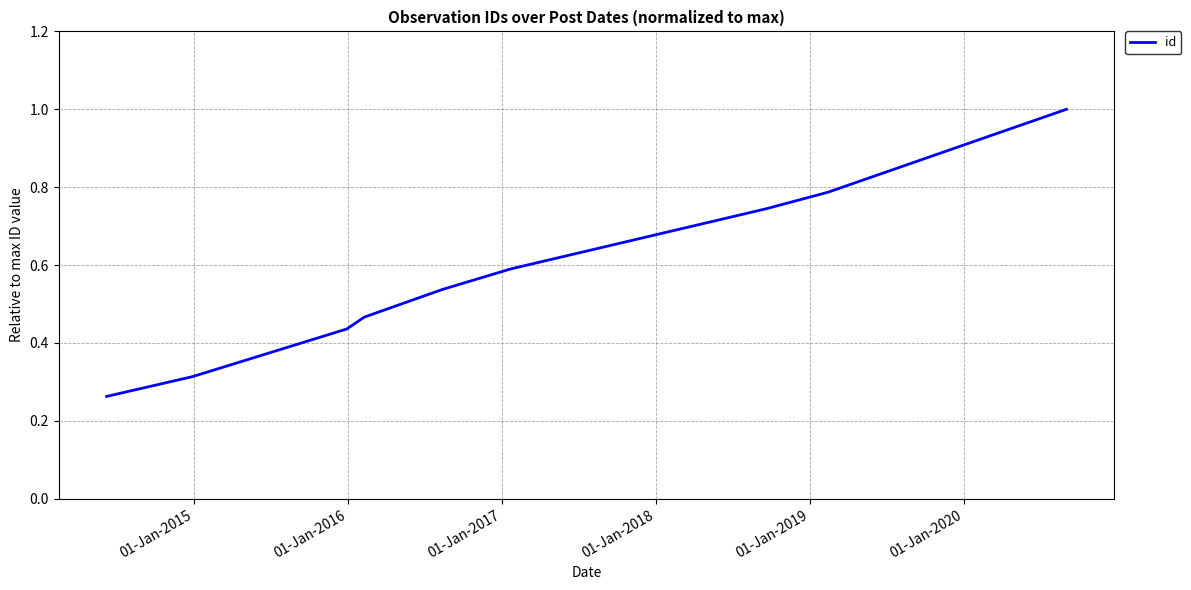

What is the greatest value displayed?

1.0